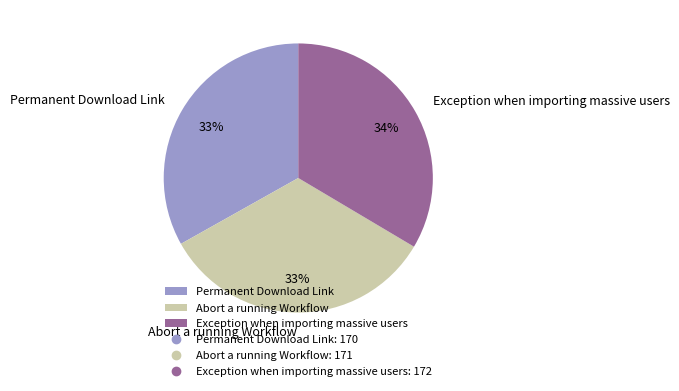

To the nearest percent, what is the average slice percentage?

33%